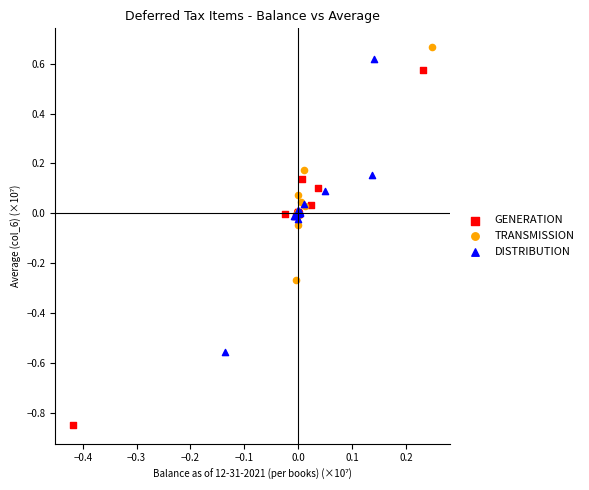

Which series contains the lowest Y value?

GENERATION